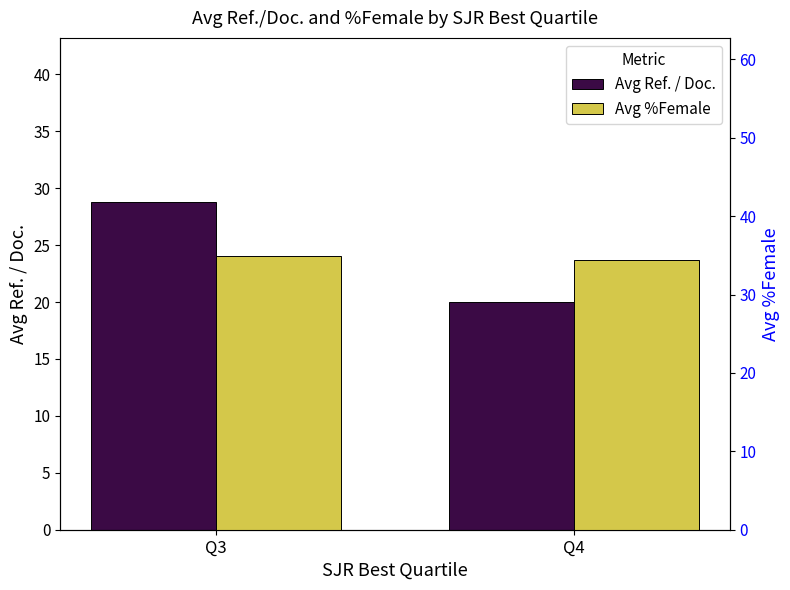

What is the difference between the Avg %Female values at Q3 and Q4?

0.4